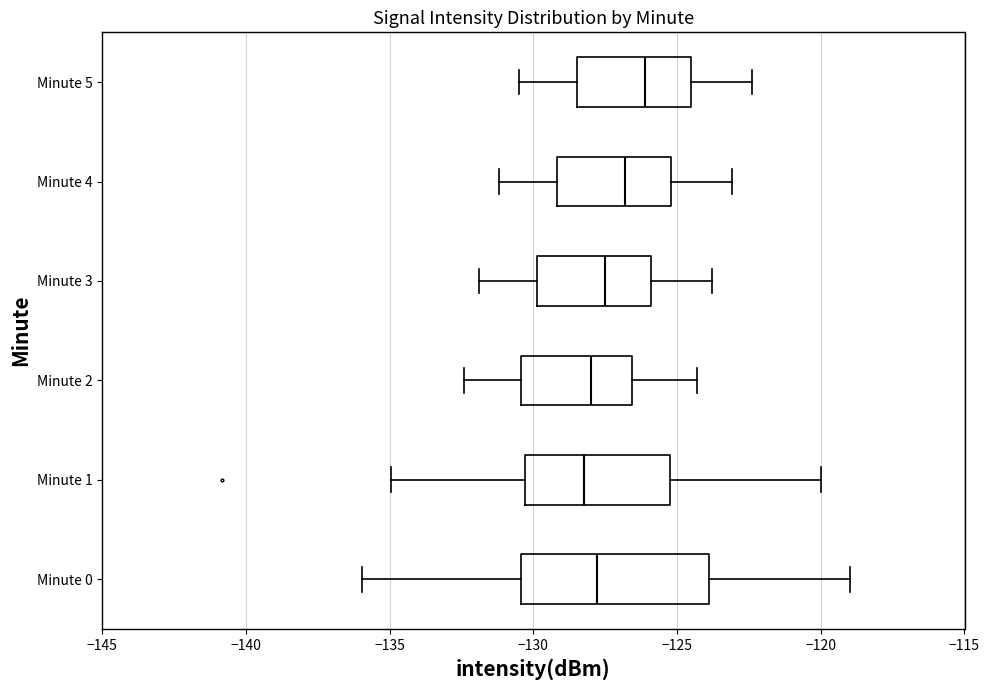

Reading bottom to top, transcribe this box plot: for each box, give where its median line is, the range the box spans, and where its two whiskers end, as read against the x-axis. The values are not printed on the chart, so give them approximately, as read against the axis.

Minute 0: median -128.0, box -130.5 to -124.0, whiskers -136.0 to -119.0
Minute 1: median -128.0, box -130.5 to -125.0, whiskers -135.0 to -120.0
Minute 2: median -128.0, box -130.5 to -126.5, whiskers -132.5 to -124.5
Minute 3: median -127.5, box -130.0 to -126.0, whiskers -132.0 to -124.0
Minute 4: median -127.0, box -129.0 to -125.0, whiskers -131.0 to -123.0
Minute 5: median -126.0, box -128.5 to -124.5, whiskers -130.5 to -122.5